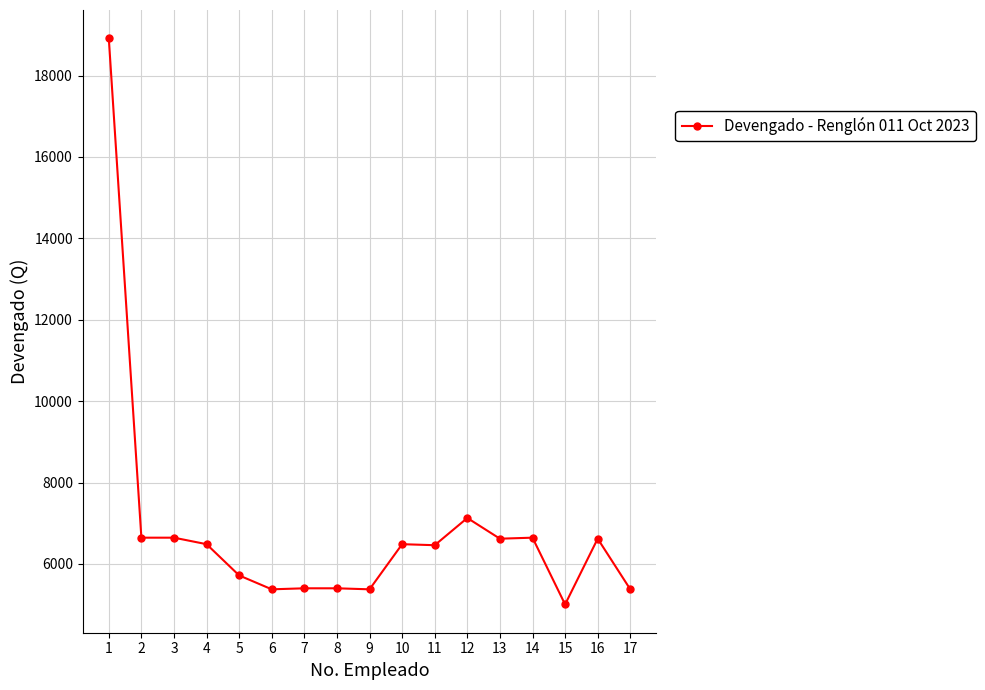

What is the value of the 10th point from the left?

6485